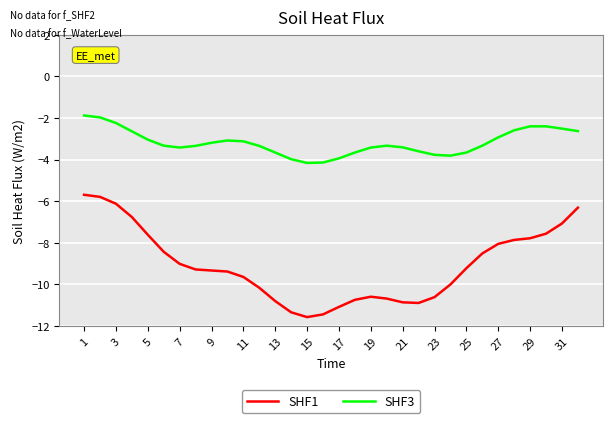

List the series in order of their peak value, lowest first.

SHF1, SHF3